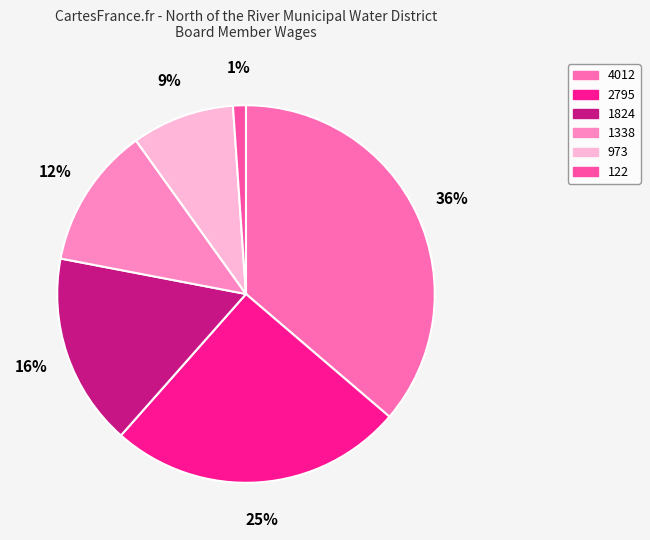

Count the number of slices in the pie.

6